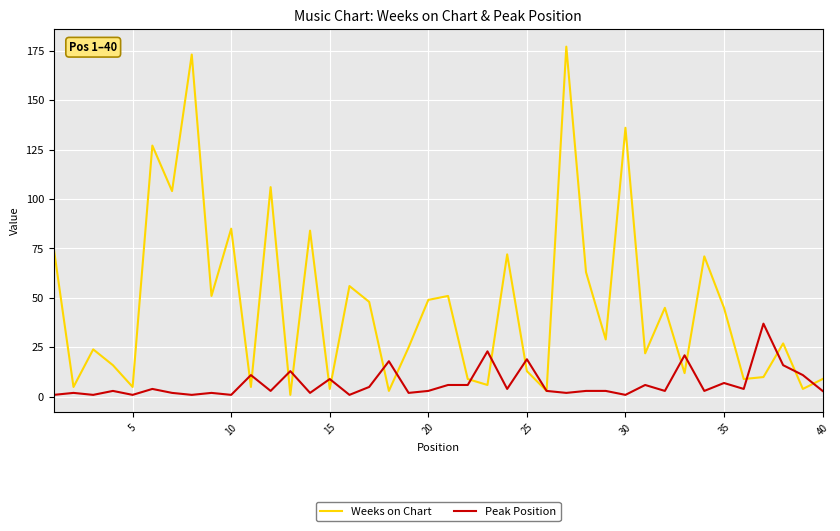

How many lines are shown in the chart?

2